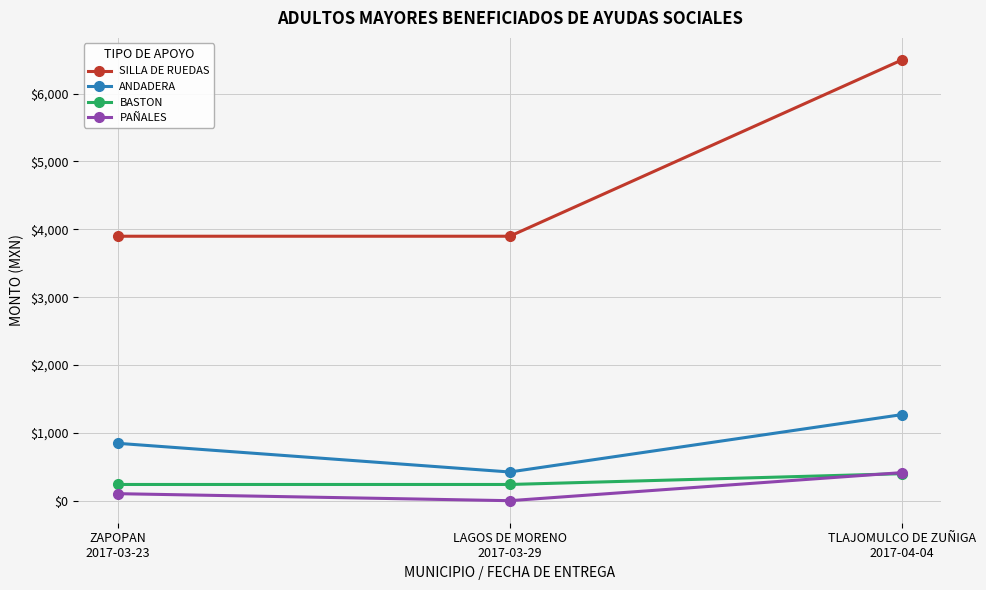

What is the difference between the maximum and minimum values in the PAÑALES series?

413.8